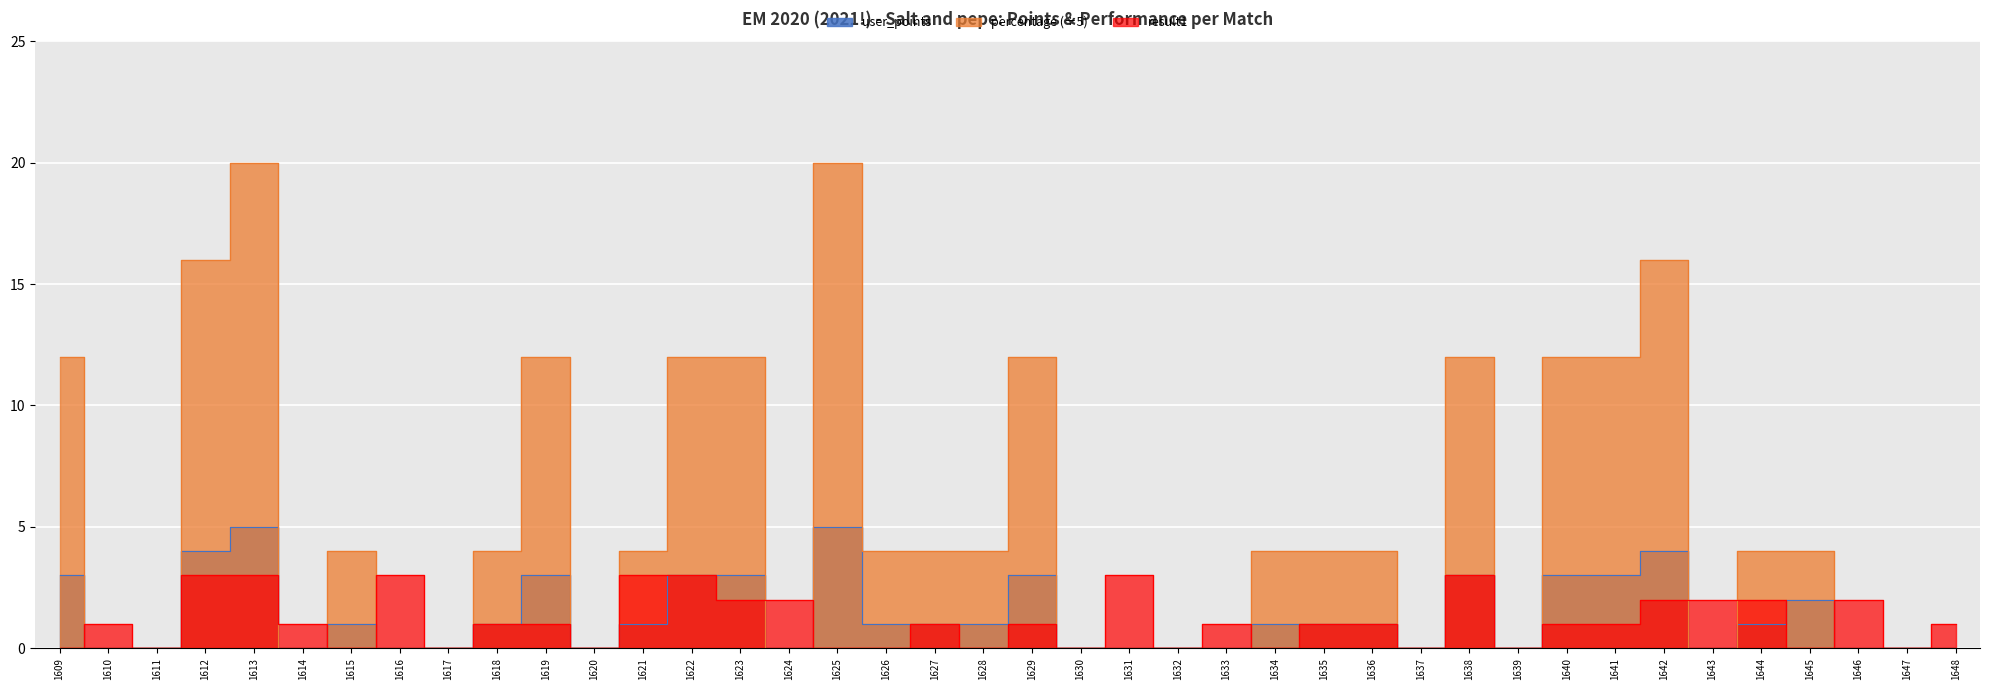

What is the average value of the user_points series?

1